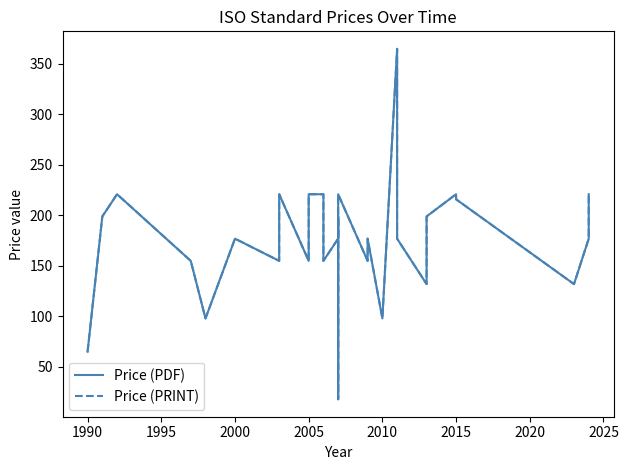

Reading left to right, what are all the values shown in this chart?

Price (PDF): 65	199	221	155	98	177	155	221	221	155	221	221	199	155	177	177	199	65	18	221	221	155	177	177	98	365	177	132	199	221	216	132	177	221
Price (PRINT): 65	199	221	155	98	177	155	221	221	155	221	221	199	155	177	177	199	65	18	221	221	155	177	177	98	365	177	132	199	221	216	132	177	221